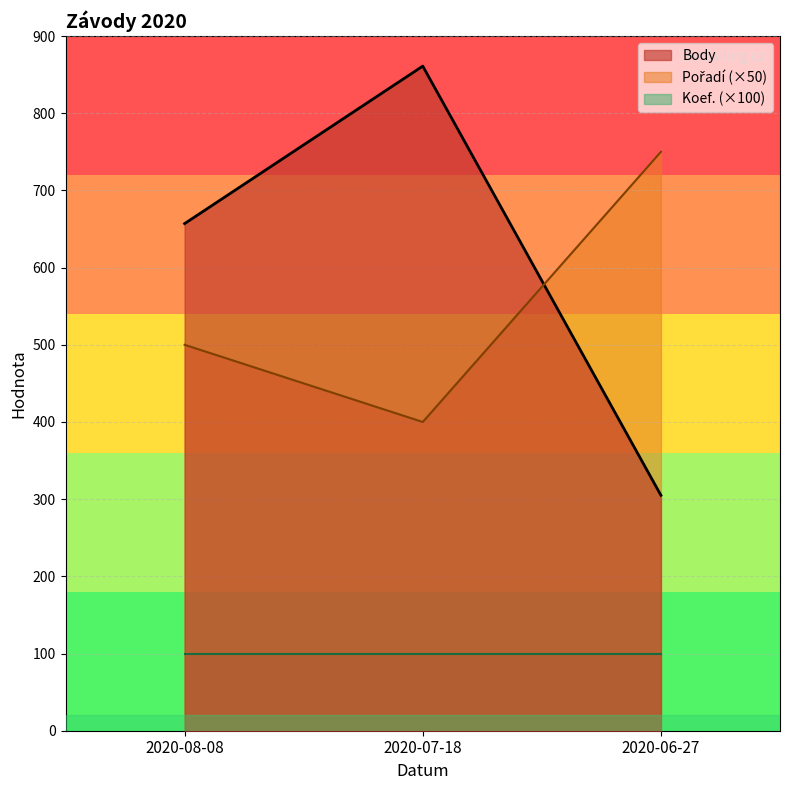

How many data points does each series have?

3